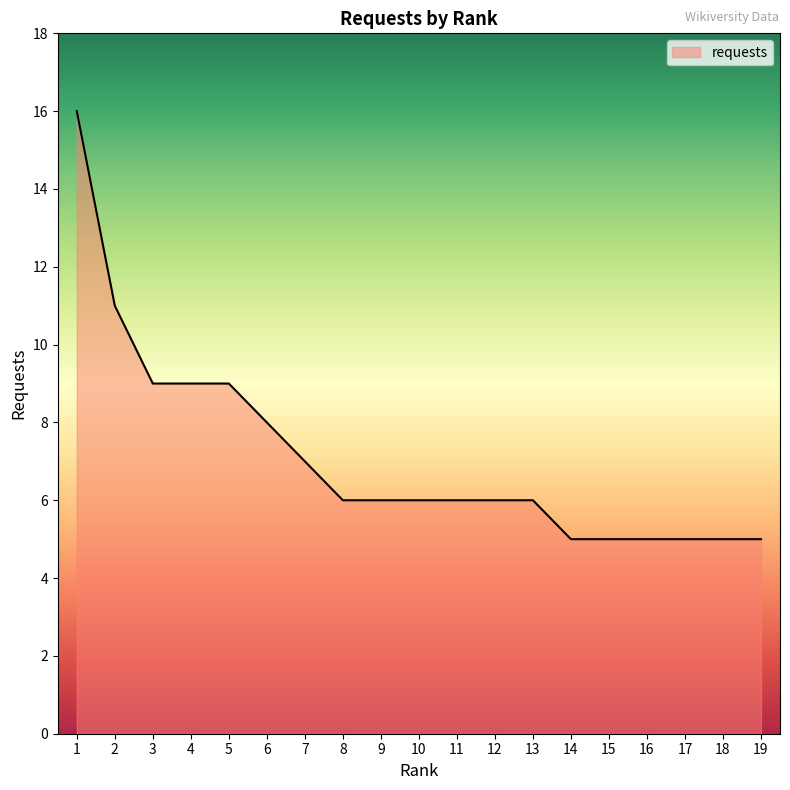

What is the ratio of the value at 7 to the value at 13?

1.2